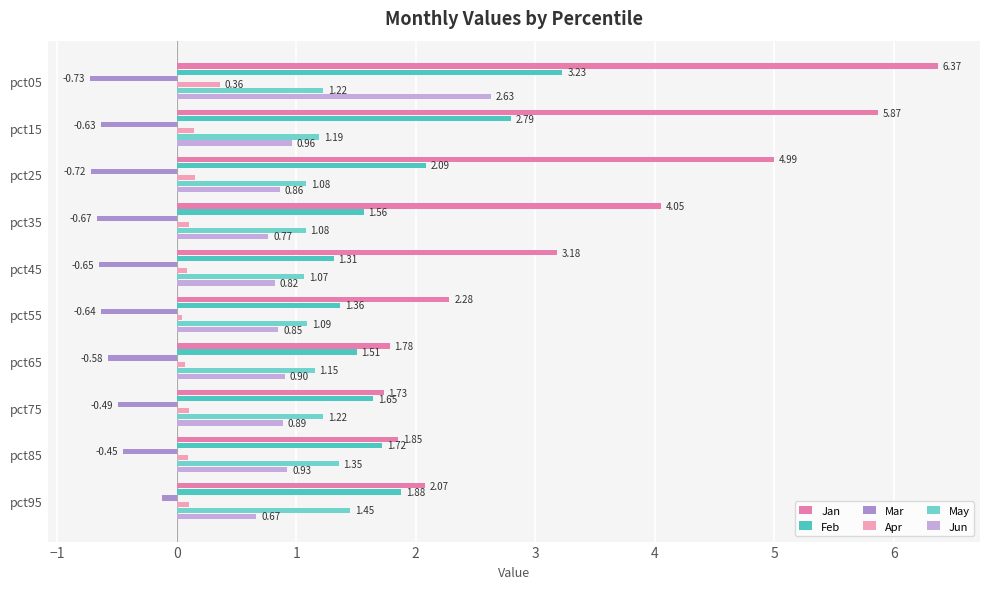

What is the sum of all May values?

11.9